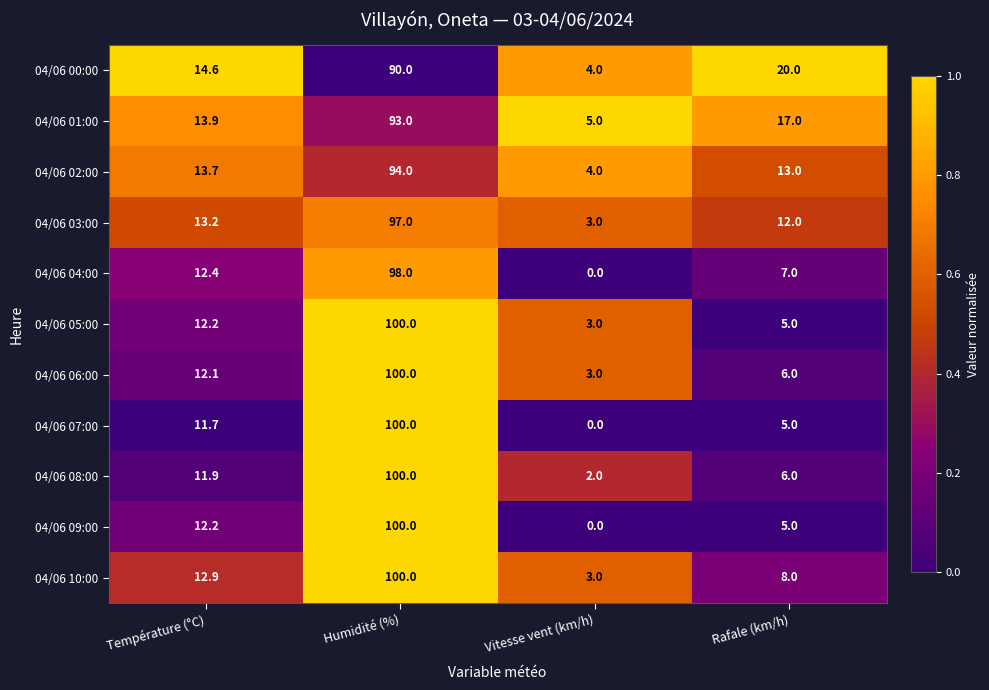

At which label is 04/06 04:00 closest to 49?

Température (°C)